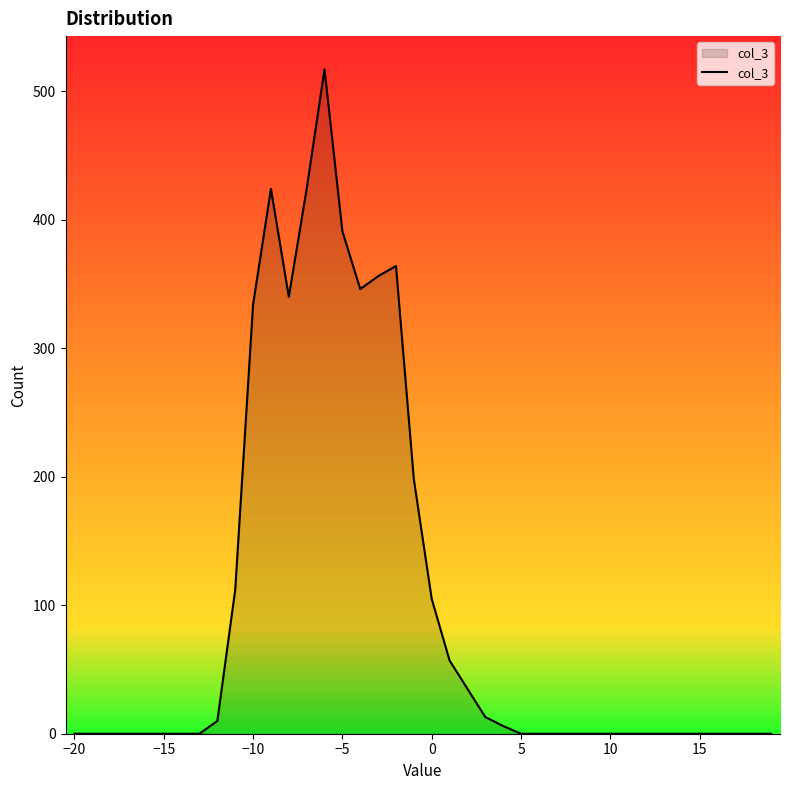

What is the maximum value shown in the chart?

517